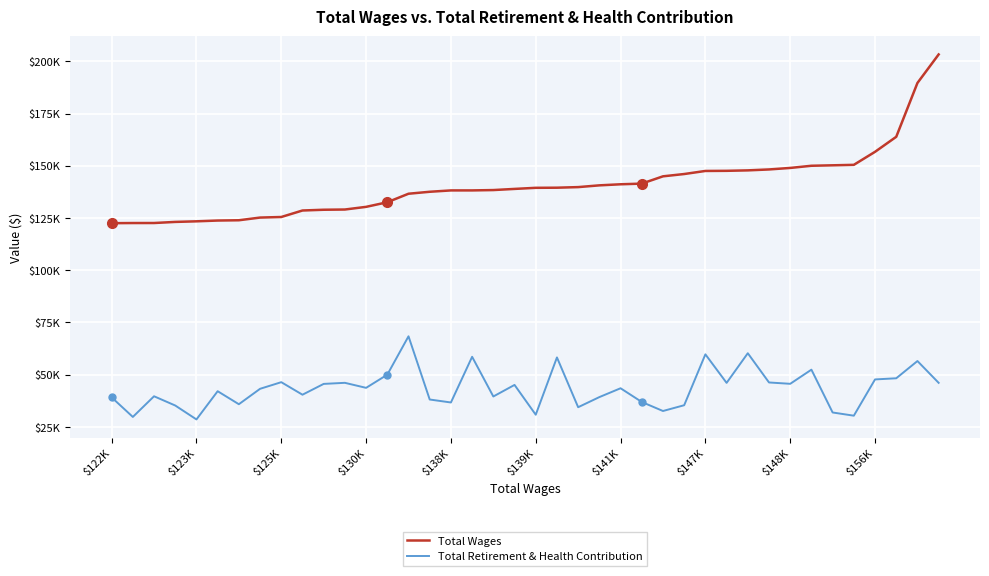

What are all the series names shown in the legend?

Total Wages, Total Retirement & Health Contribution